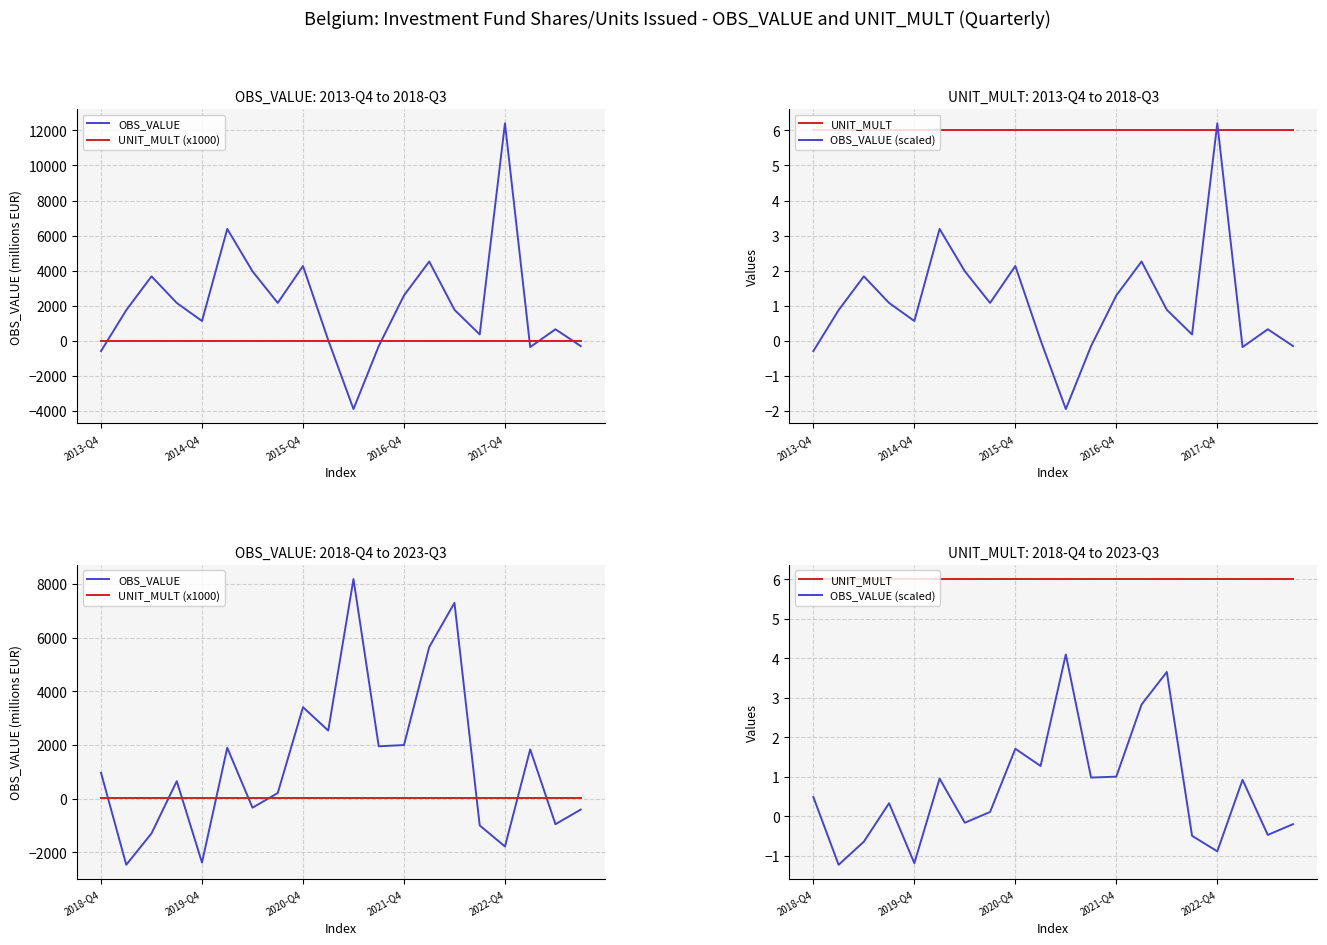

At which label is UNIT_MULT (x1000) closest to 6?

2018-Q4